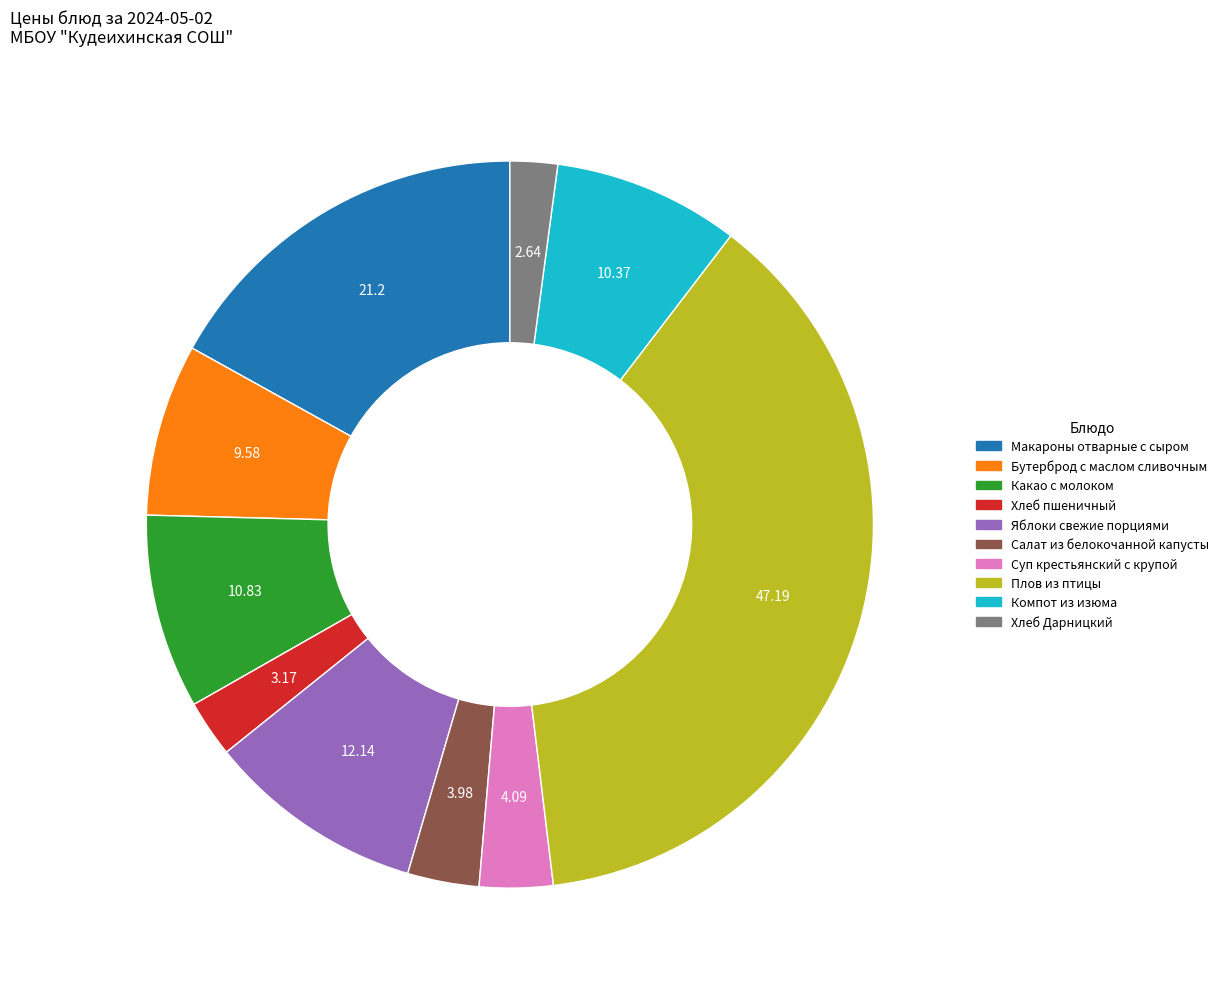

Between Компот из изюма and Хлеб пшеничный, which is larger?

Компот из изюма